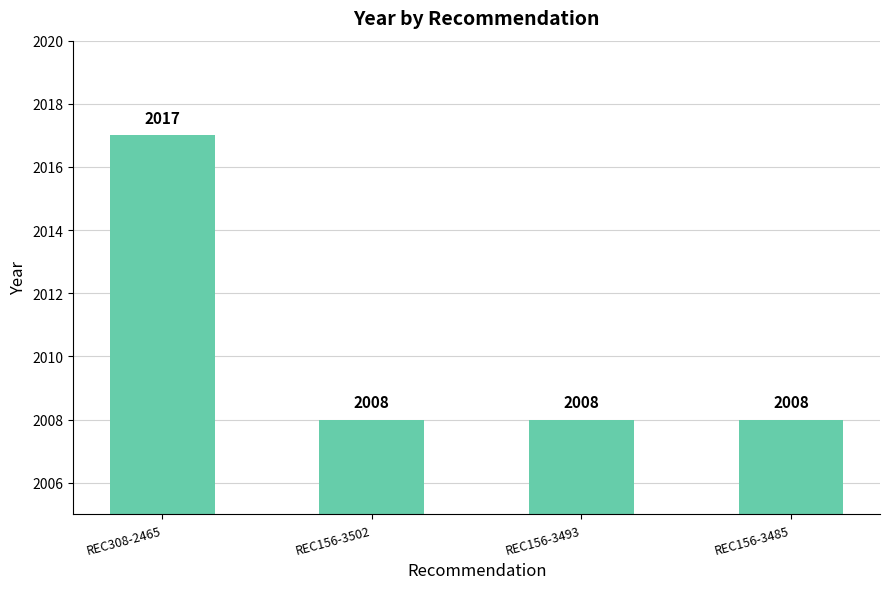

What is the approximate value at REC156-3502?

2008